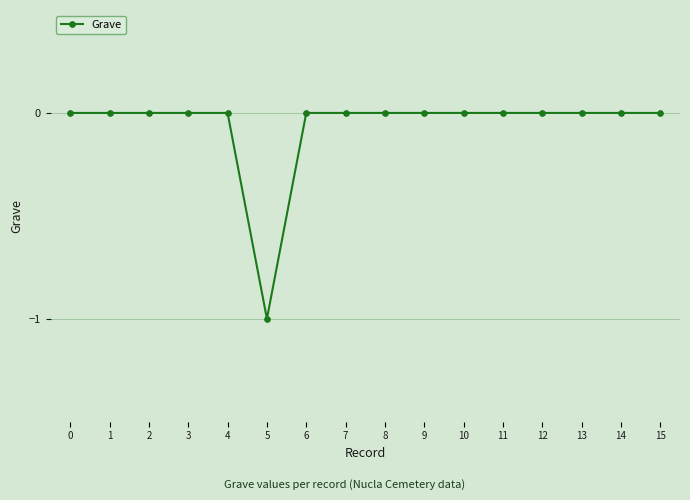

Is it true that the value at 9 is 0?

True